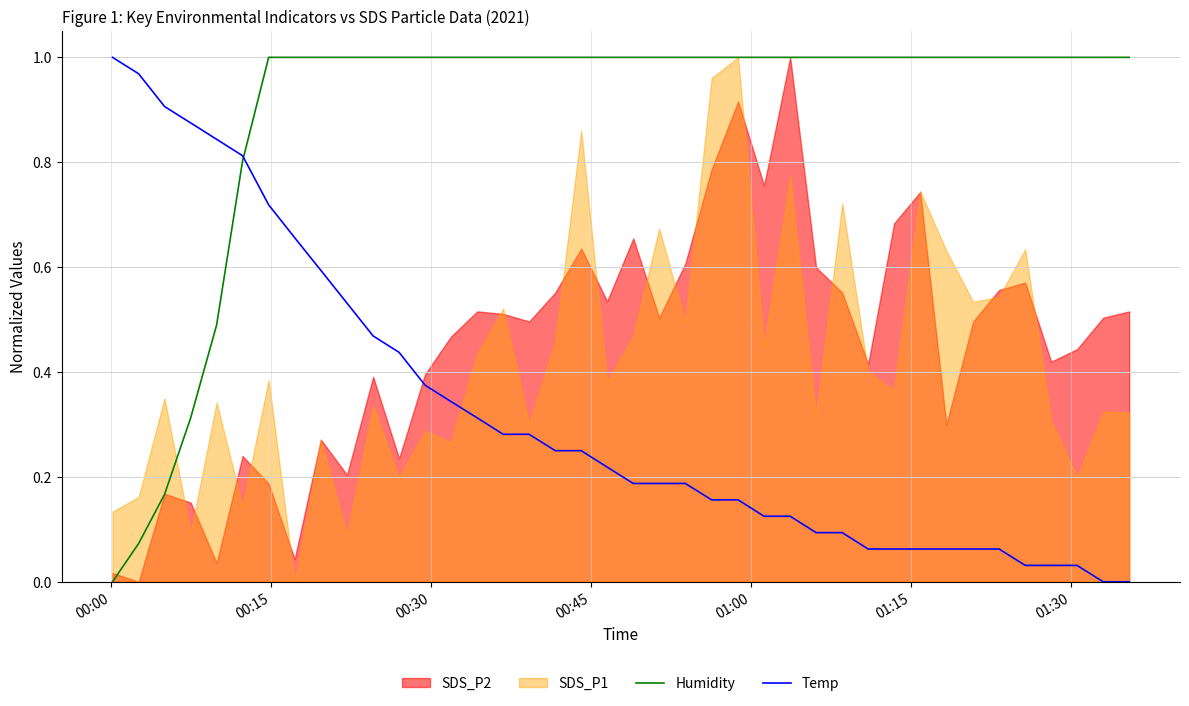

True or false: Temp has more than 0 interior local peaks.

False